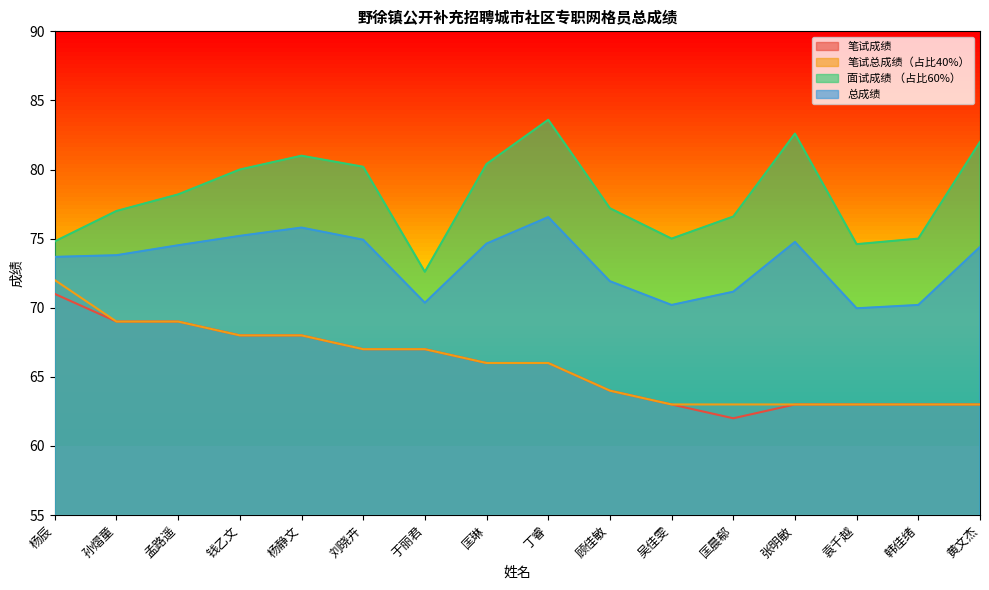

What is the difference between the highest and lowest values at 钱乙文?

12.0